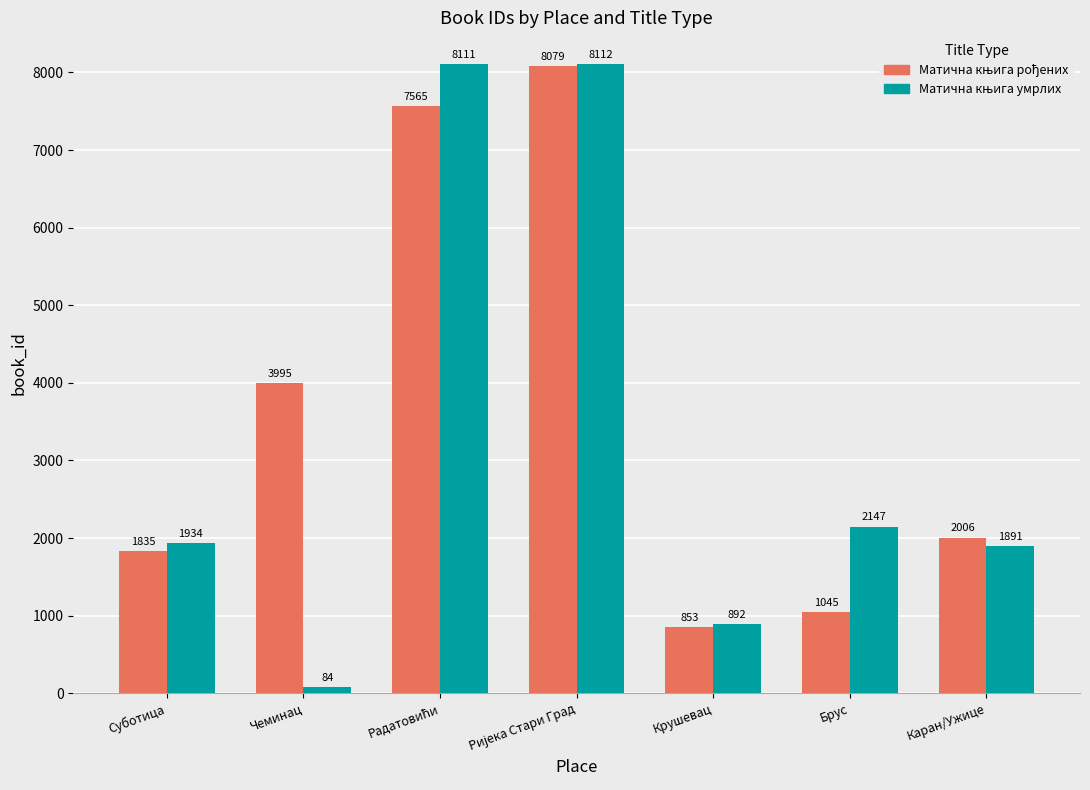

How many distinct data groups are displayed?

2